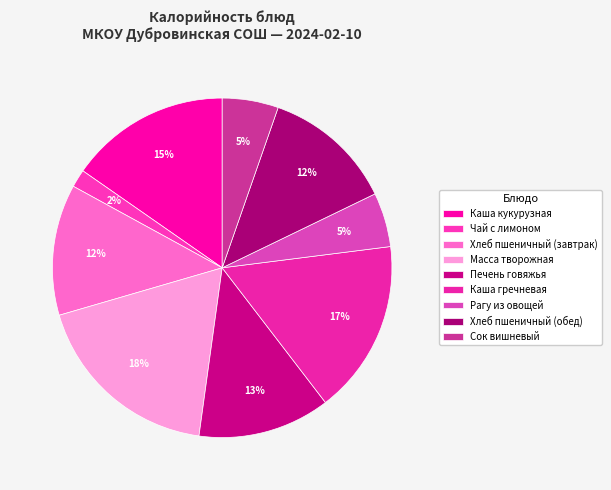

What is the total percentage of Хлеб пшеничный (завтрак) and Рагу из овощей?

17.7%